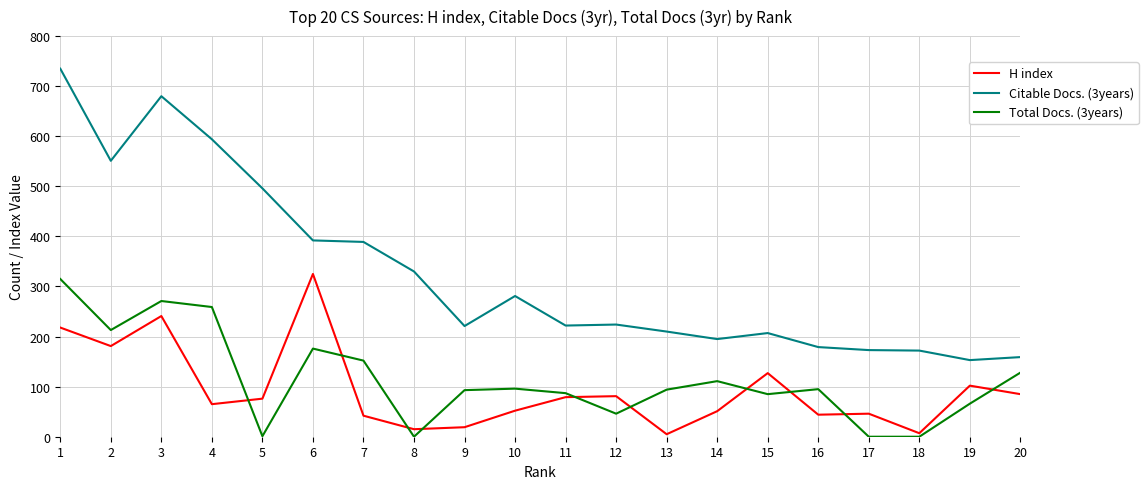

How many lines are shown in the chart?

3